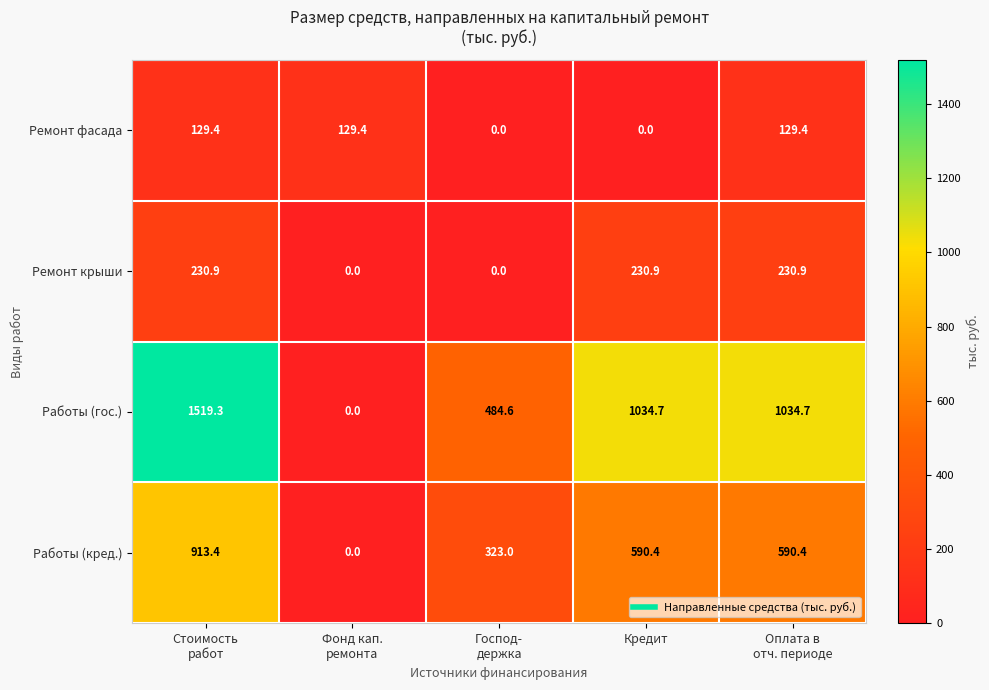

What is the sum of all Ремонт фасада values?

388.2